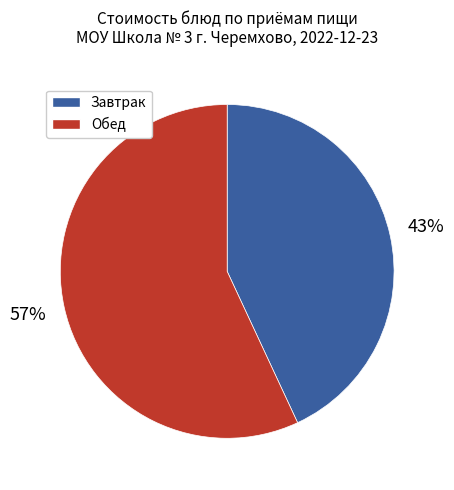

Is there a majority slice in this chart?

Yes